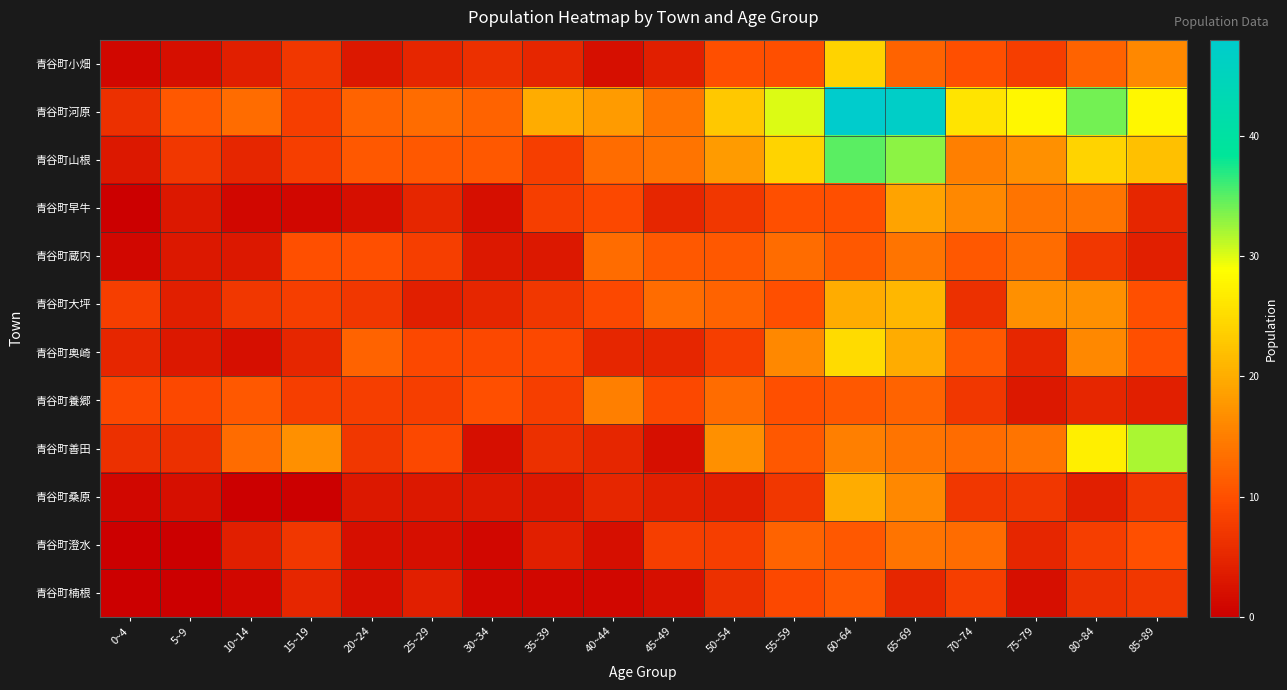

At which category is the sum across all series the highest?

60~64